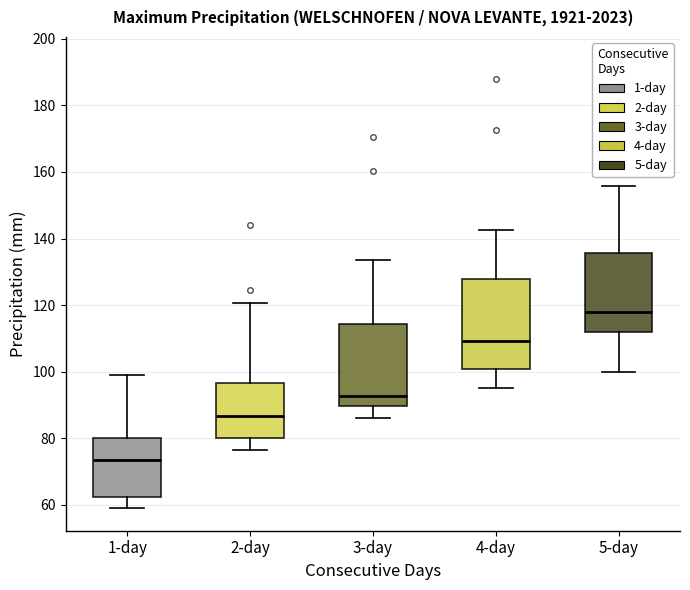

Reading left to right, transcribe this box plot: for each box, give where its median line is, the range the box spans, and where its two whiskers end, as read against the y-axis. The values are not printed on the chart, so give them approximately, as read against the axis.

1-day: median 74, box 62 to 80, whiskers 60 to 100
2-day: median 86, box 80 to 96, whiskers 76 to 120
3-day: median 92, box 90 to 114, whiskers 86 to 134
4-day: median 110, box 100 to 128, whiskers 96 to 142
5-day: median 118, box 112 to 136, whiskers 100 to 156